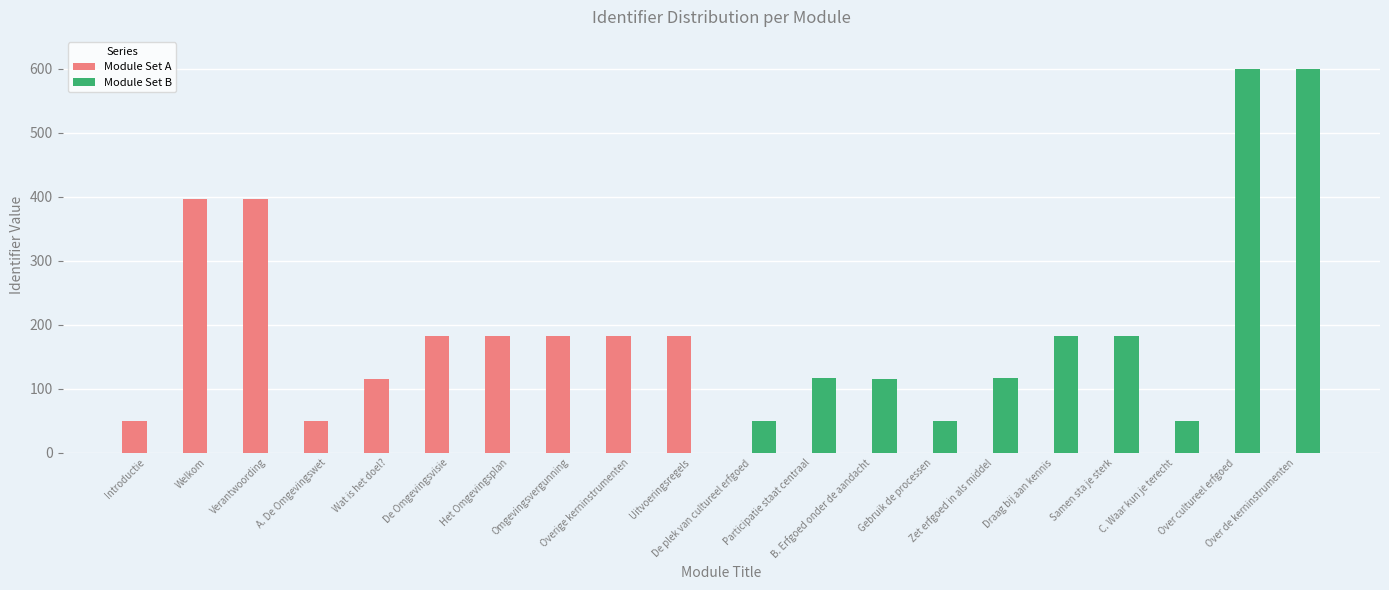

What is the maximum value shown in the chart?

600.0